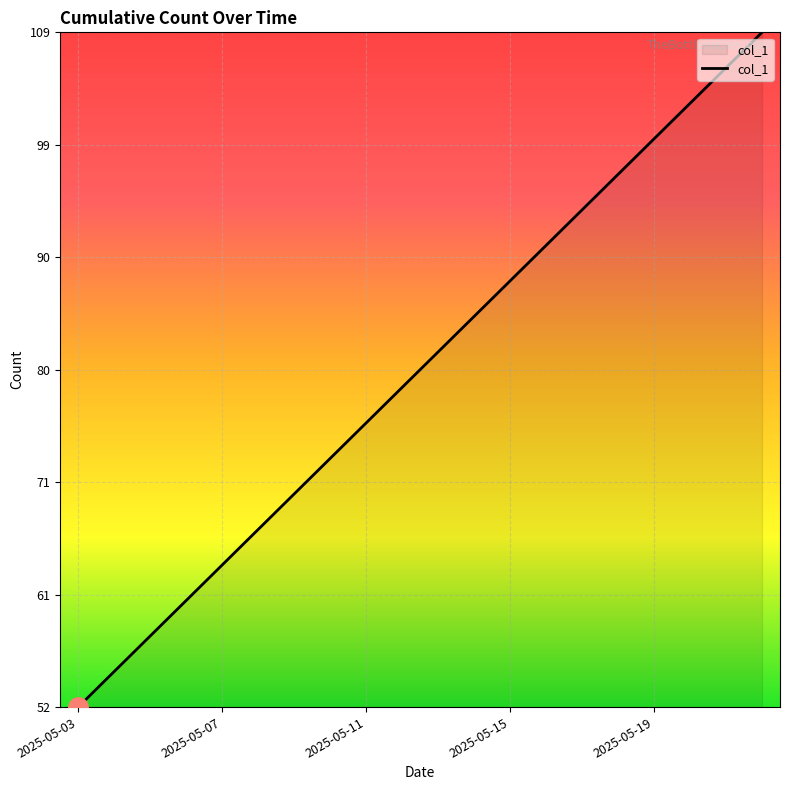

What is the difference between the maximum and minimum values?

57